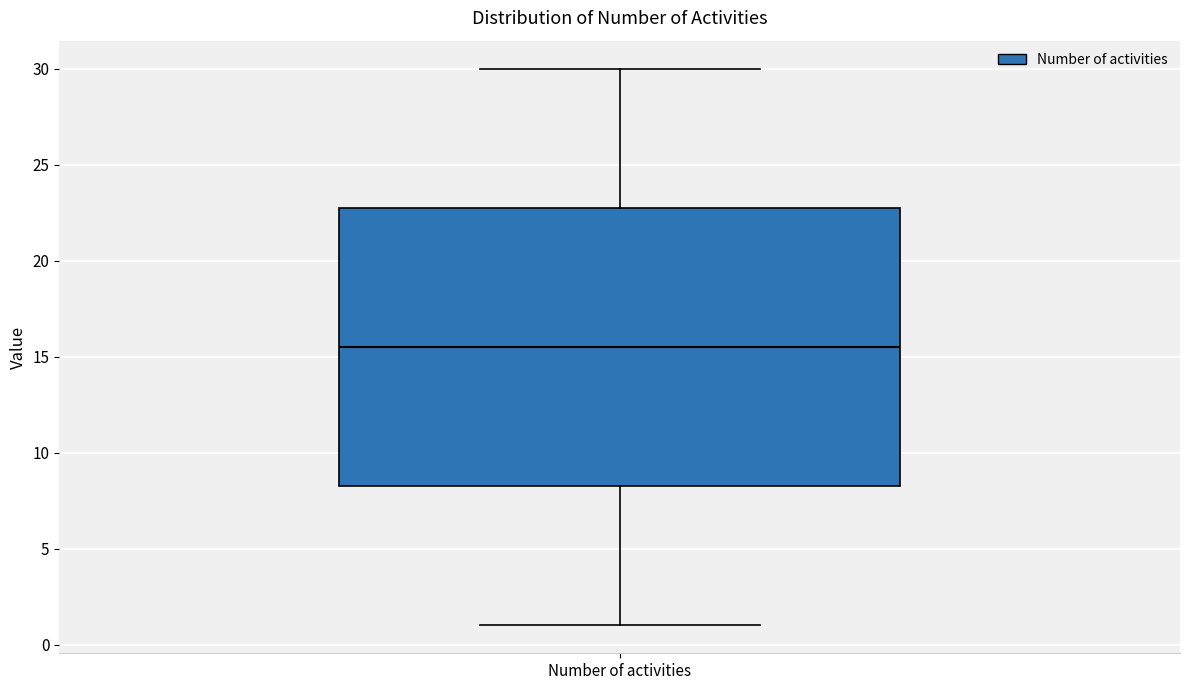

Read this box plot against the y-axis: the position of the median line, the range covered by the box, and the ends of both whiskers. The values are not printed on the chart, so give them approximately, as read against the axis.

median 15.5, box 8.5 to 23.0, whiskers 1.0 to 30.0